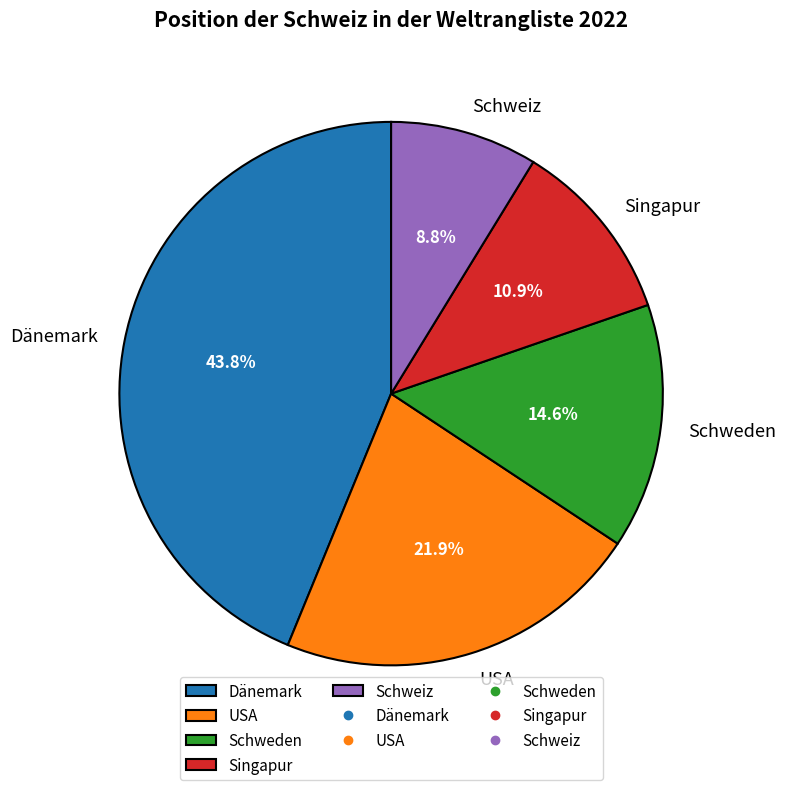

How much of the chart is everything except Dänemark?

56.2%